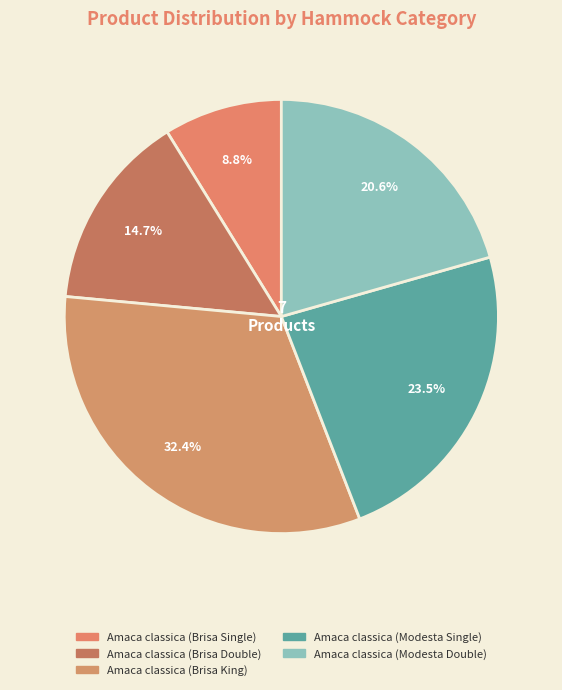

Which category has the biggest portion of the pie?

Amaca classica (Brisa King)